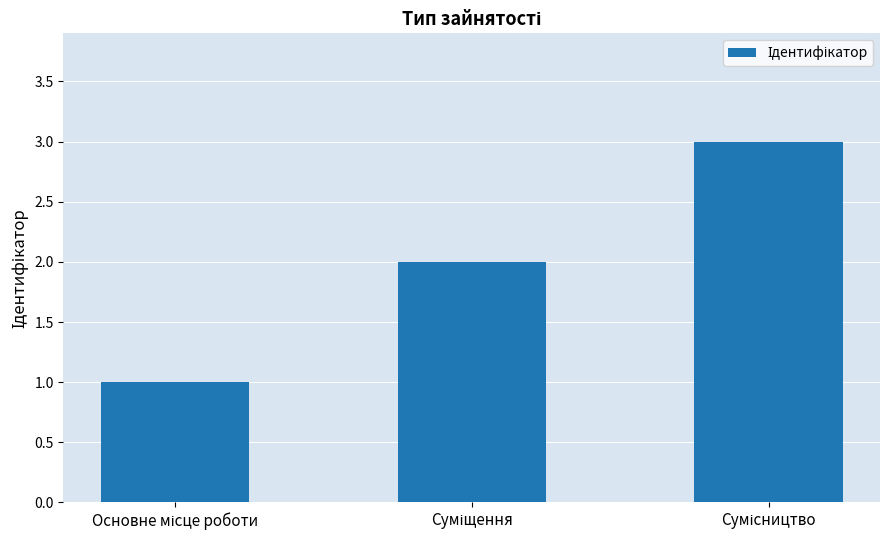

What is the maximum value shown in the chart?

3